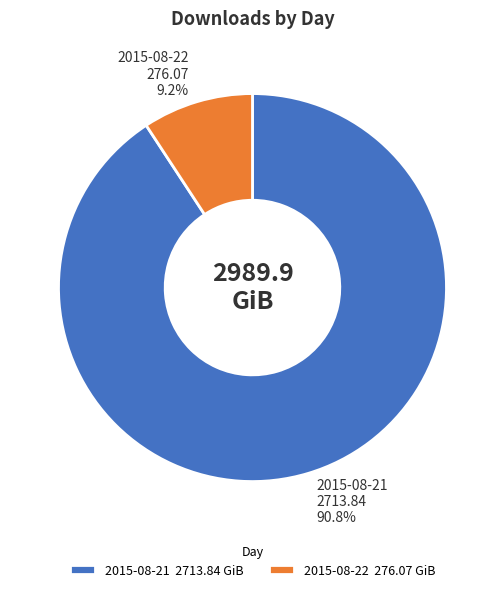

Is there any slice that represents more than half of the pie?

Yes